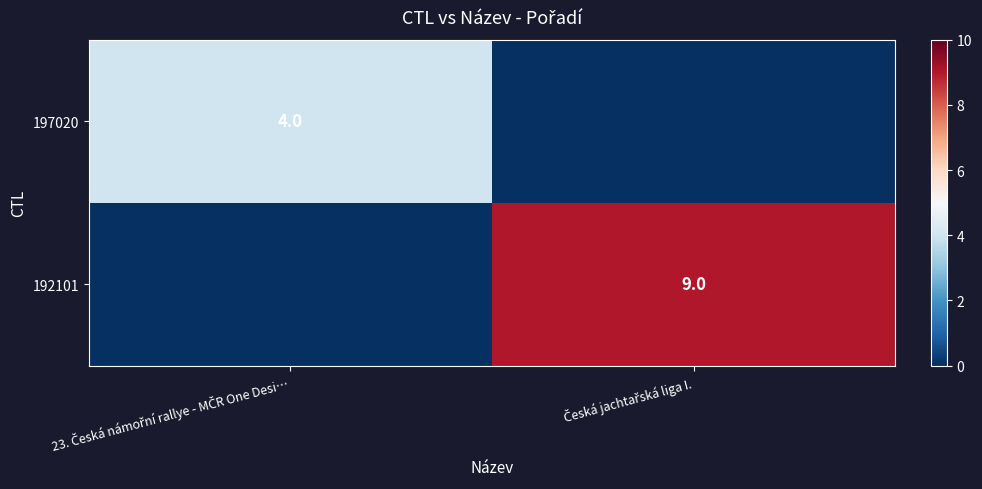

What is the difference between the 197020 values at 23. Česká námořní rallye - MČR One Desi… and Česká jachtařská liga I.?

4